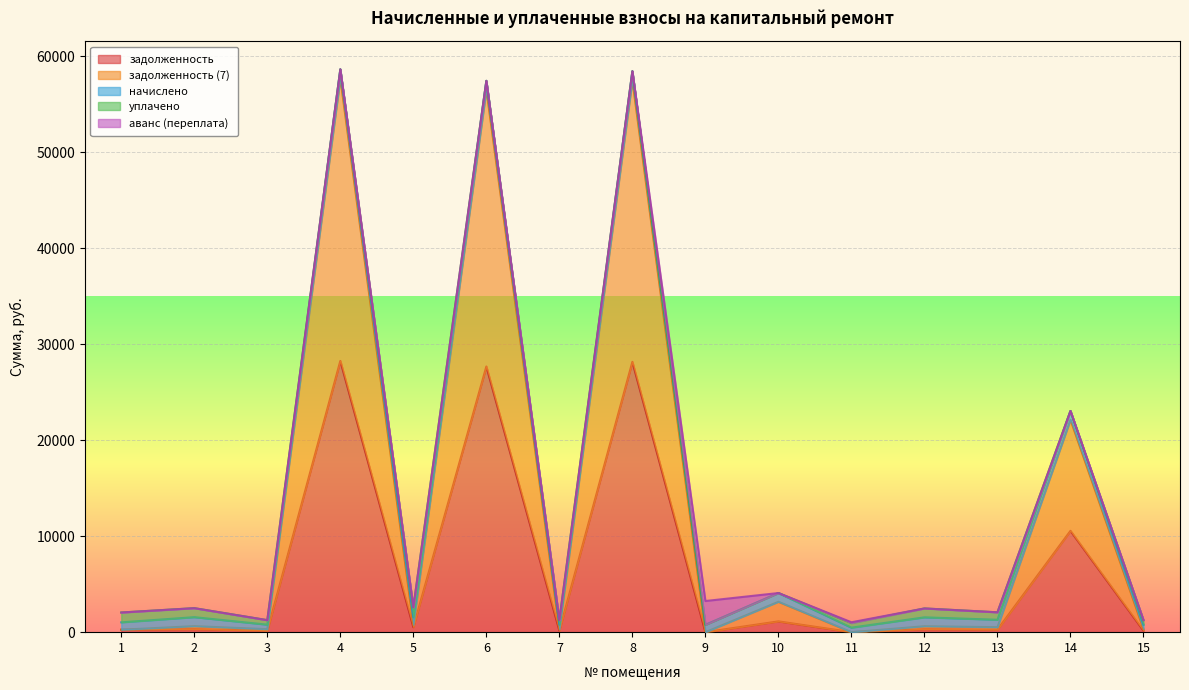

Between 11 and 8, which is larger?

8